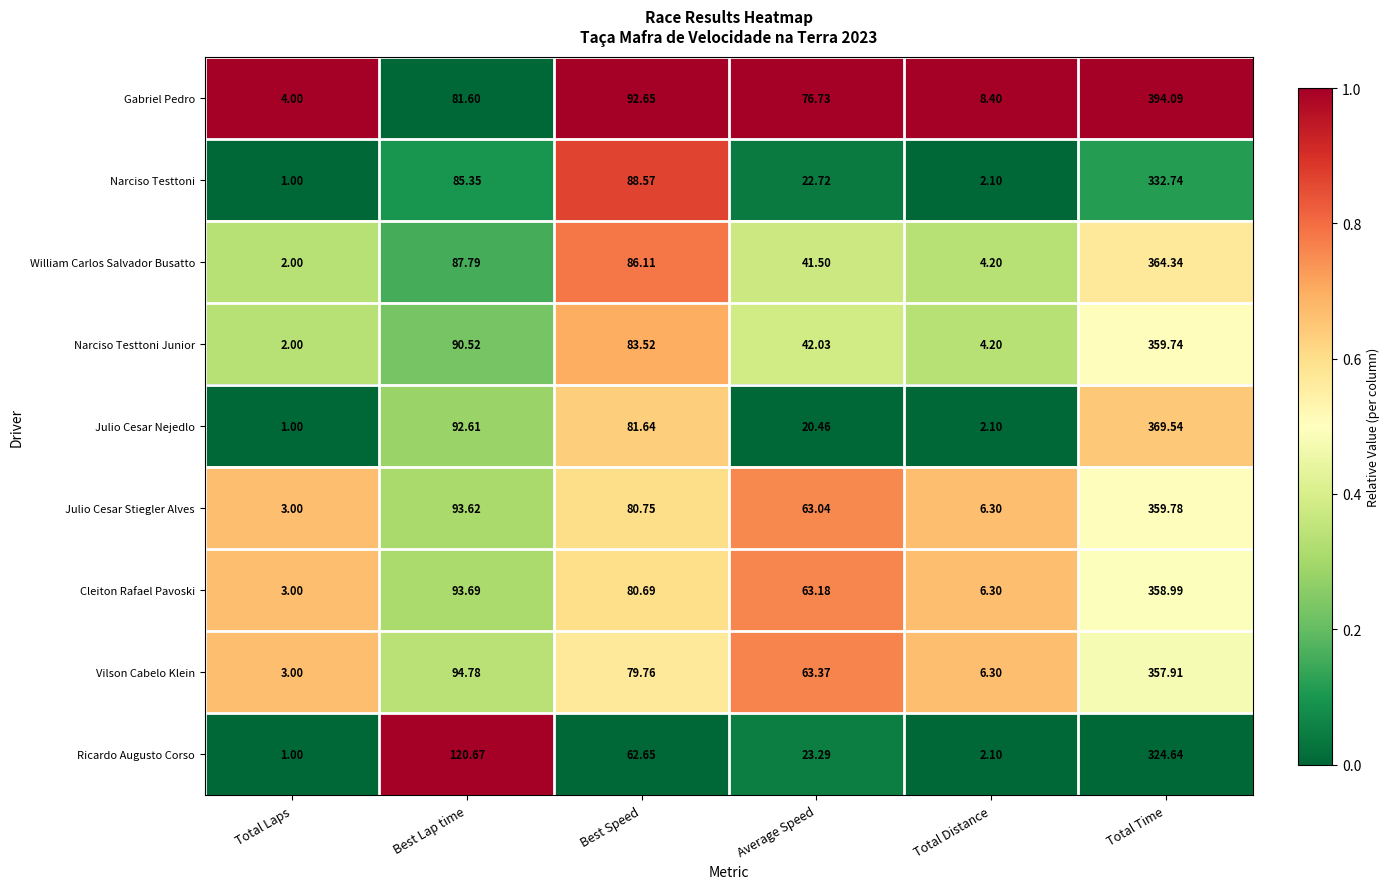

Between Best Speed and Total Distance, which series saw the biggest shift?

Narciso Testtoni